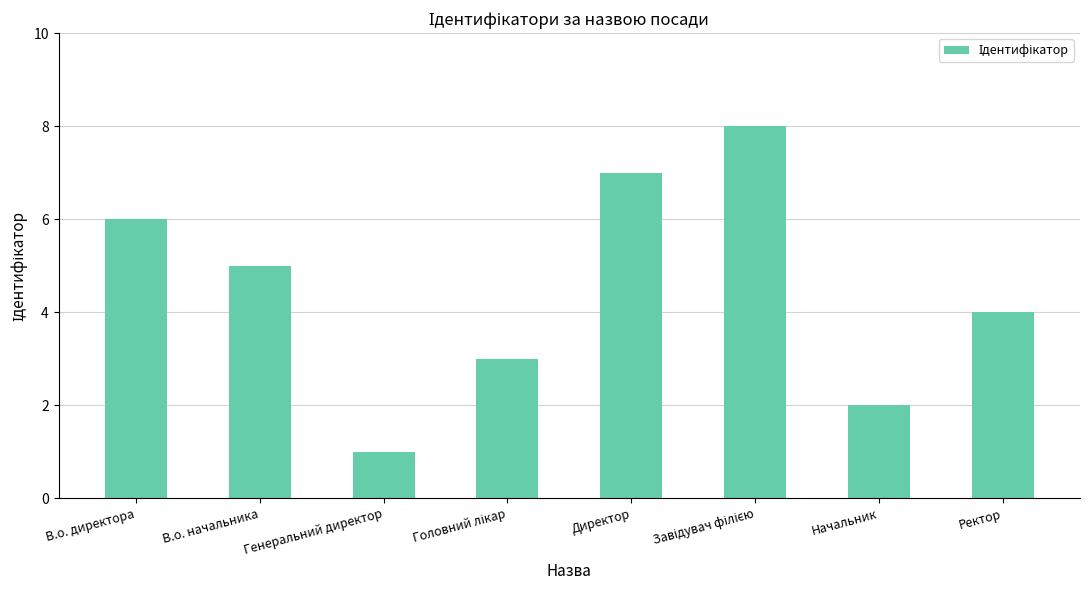

Reading right to left, list all the values displayed in this chart.

4	2	8	7	3	1	5	6